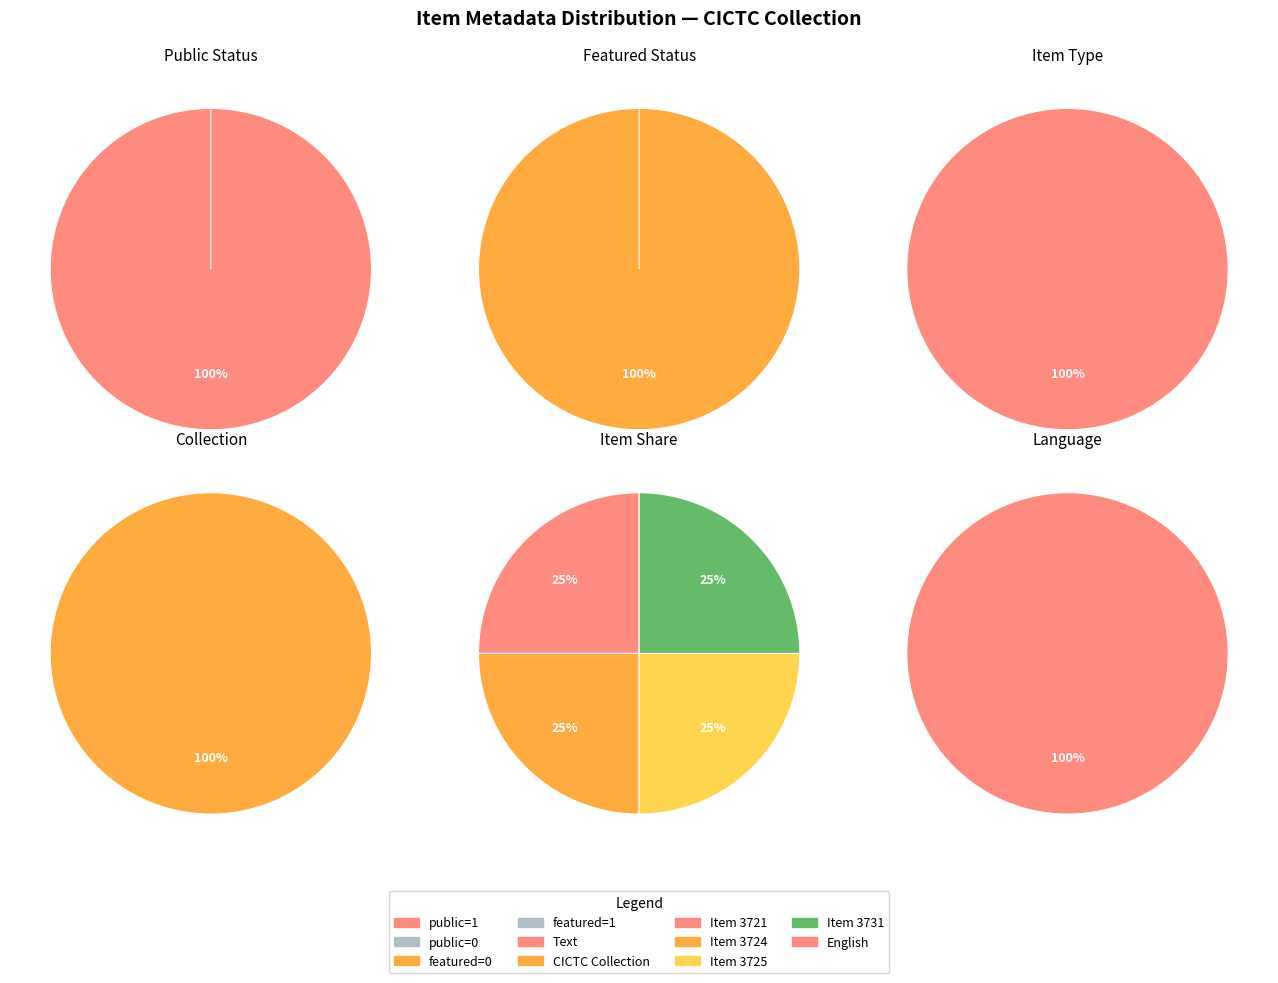

Which slice is the largest?

3731